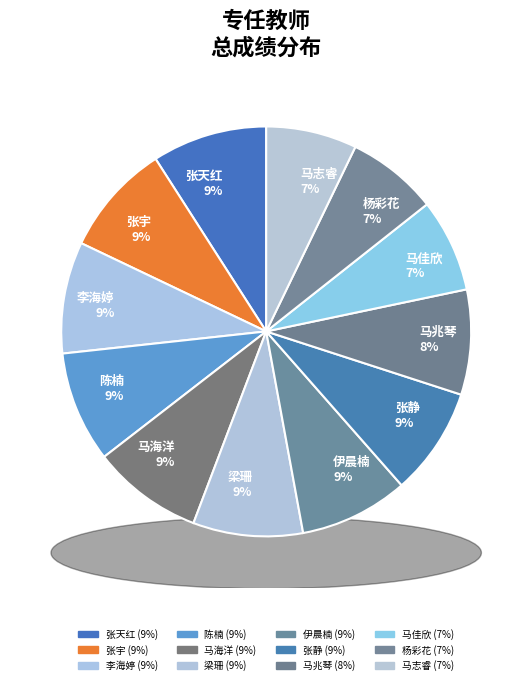

What portion of the pie excludes 伊晨楠?

91.4%